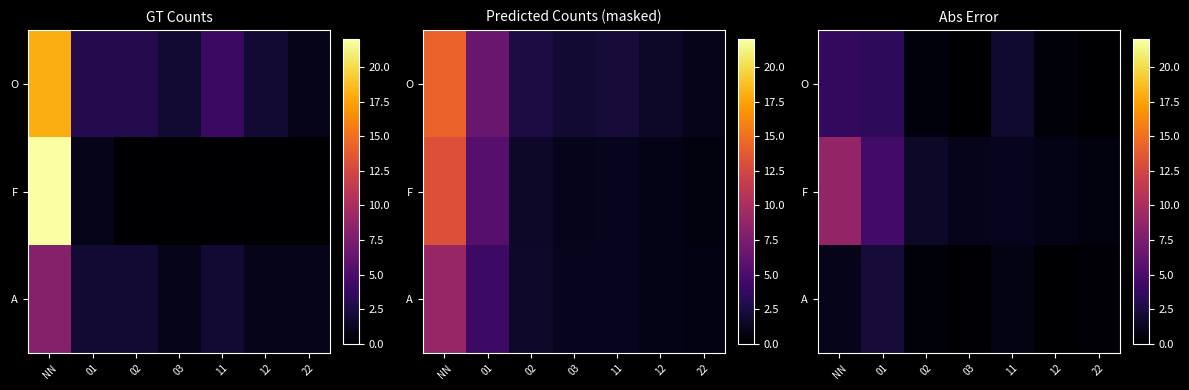

Rank the categories by F value from highest to lowest.

NN, 01, 02, 11, 03, 12, 22